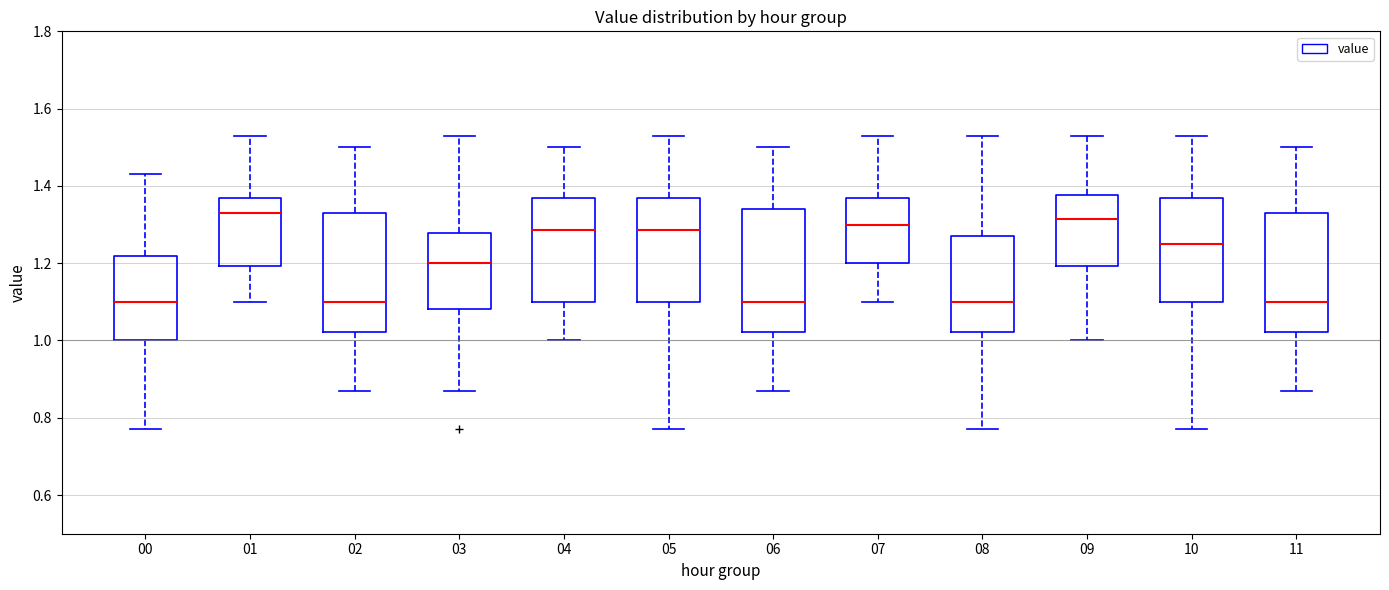

Reading left to right, transcribe this box plot: for each box, give where its median line is, the range the box spans, and where its two whiskers end, as read against the y-axis. The values are not printed on the chart, so give them approximately, as read against the axis.

00: median 1.10, box 1.00 to 1.22, whiskers 0.78 to 1.44
01: median 1.34, box 1.20 to 1.38, whiskers 1.10 to 1.54
02: median 1.10, box 1.02 to 1.34, whiskers 0.88 to 1.50
03: median 1.20, box 1.08 to 1.28, whiskers 0.88 to 1.54
04: median 1.28, box 1.10 to 1.38, whiskers 1.00 to 1.50
05: median 1.28, box 1.10 to 1.38, whiskers 0.78 to 1.54
06: median 1.10, box 1.02 to 1.34, whiskers 0.88 to 1.50
07: median 1.30, box 1.20 to 1.38, whiskers 1.10 to 1.54
08: median 1.10, box 1.02 to 1.28, whiskers 0.78 to 1.54
09: median 1.32, box 1.20 to 1.38, whiskers 1.00 to 1.54
10: median 1.26, box 1.10 to 1.38, whiskers 0.78 to 1.54
11: median 1.10, box 1.02 to 1.34, whiskers 0.88 to 1.50